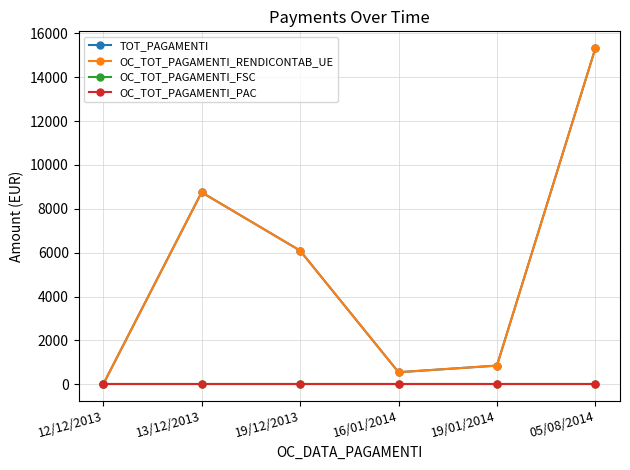

What is the difference between the maximum and minimum values in the TOT_PAGAMENTI series?

15321.2